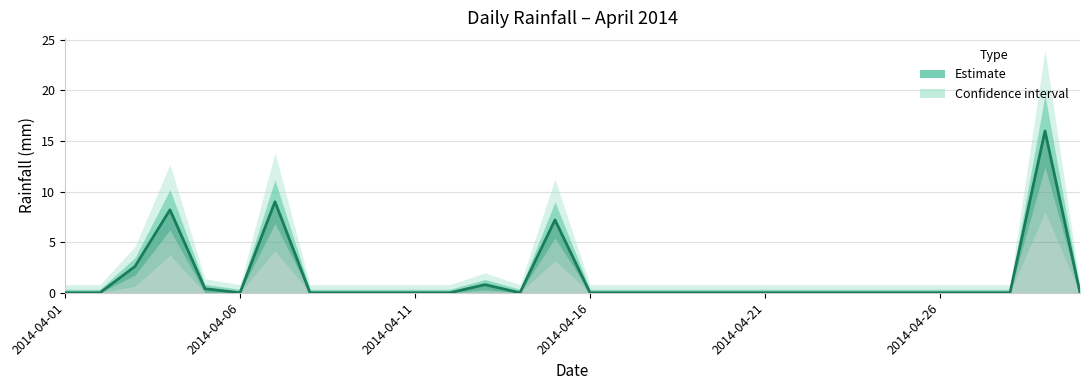

Which category has the lowest value across all series?

2014-04-01